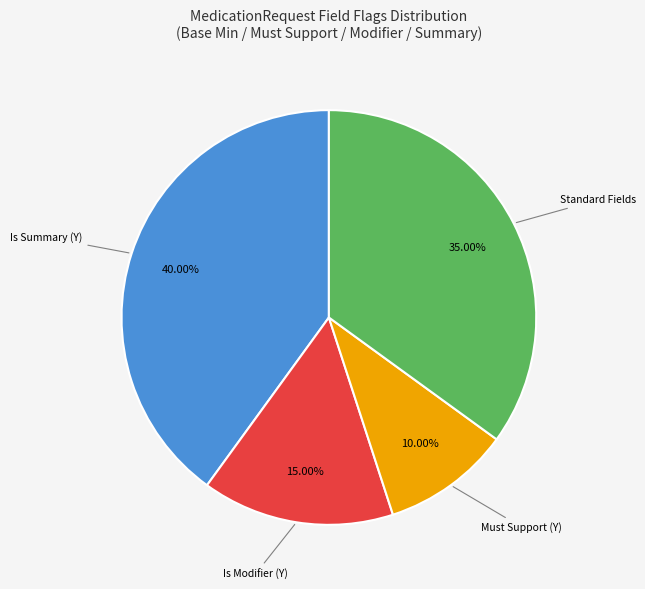

Is there a majority slice in this chart?

No